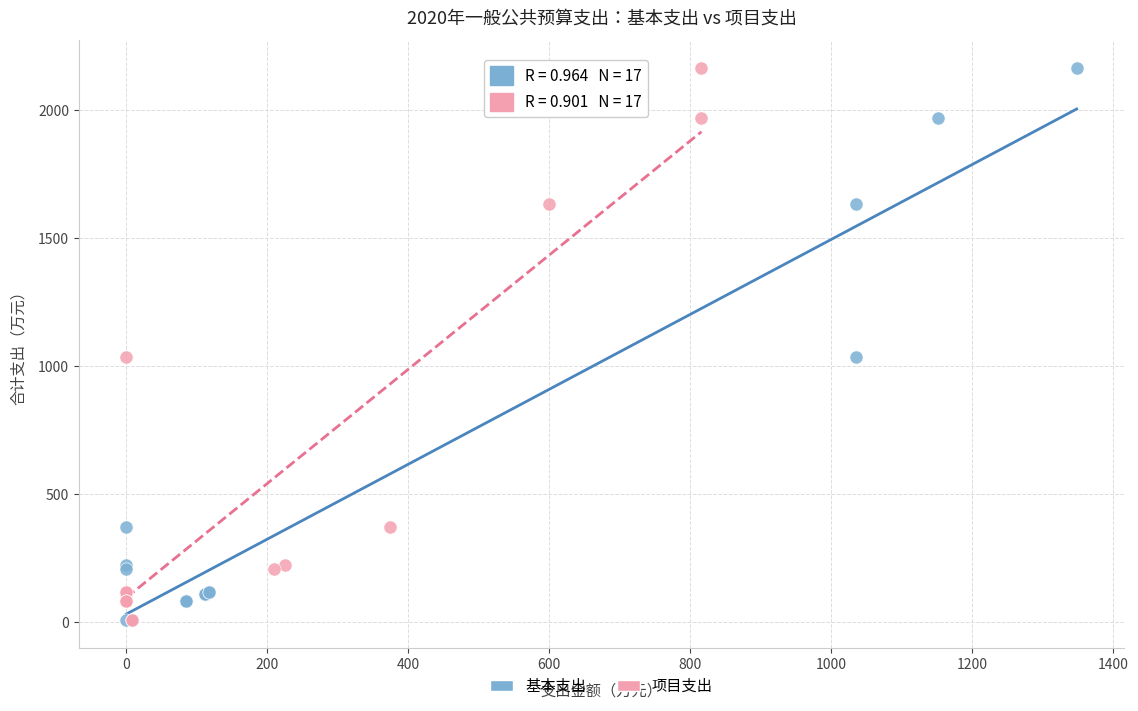

What are all the series names shown in the legend?

基本支出, 项目支出